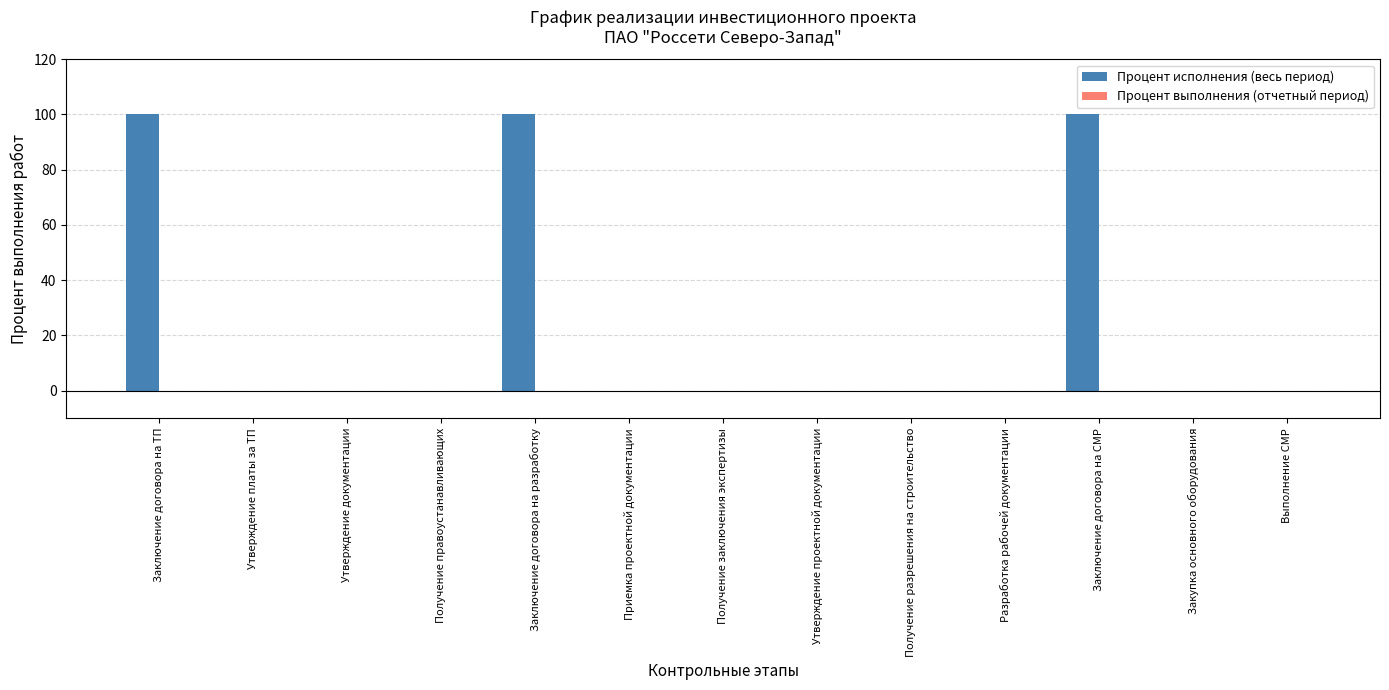

What is the change in value from Заключение договора на ТП to Приемка проектной документации?

-100